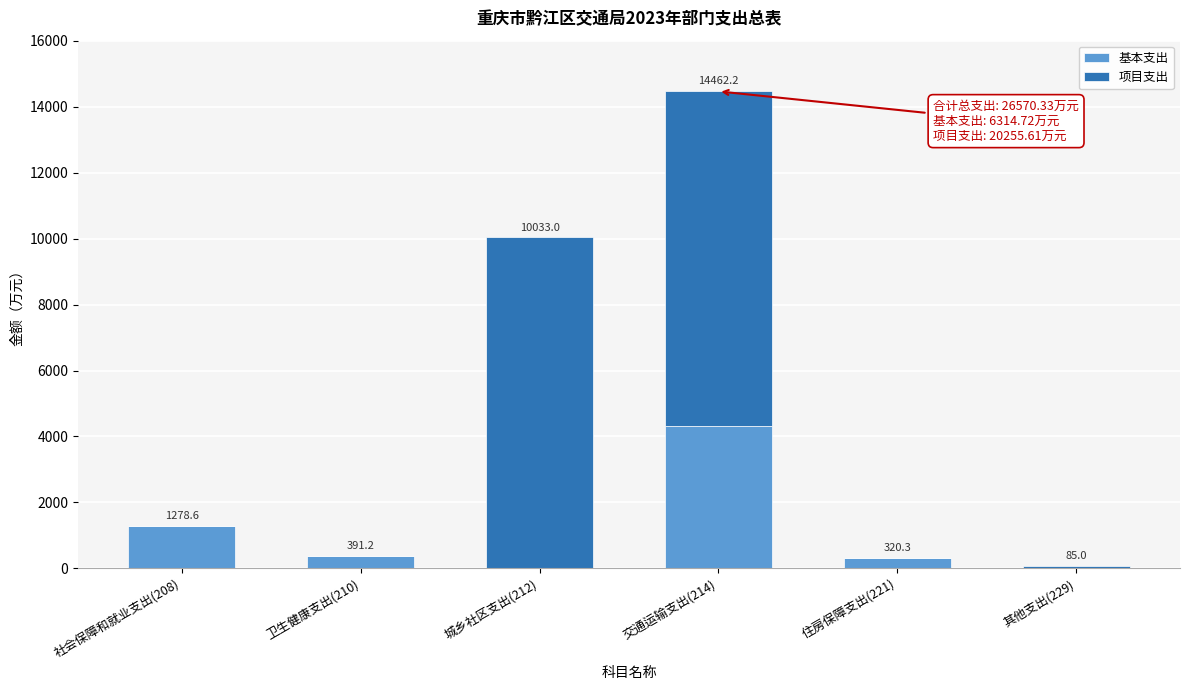

Reading left to right, what are the values for 基本支出?

社会保障和就业支出(208)=1278.6	卫生健康支出(210)=391.2	城乡社区支出(212)=0.0	交通运输支出(214)=4324.6	住房保障支出(221)=320.3	其他支出(229)=0.0